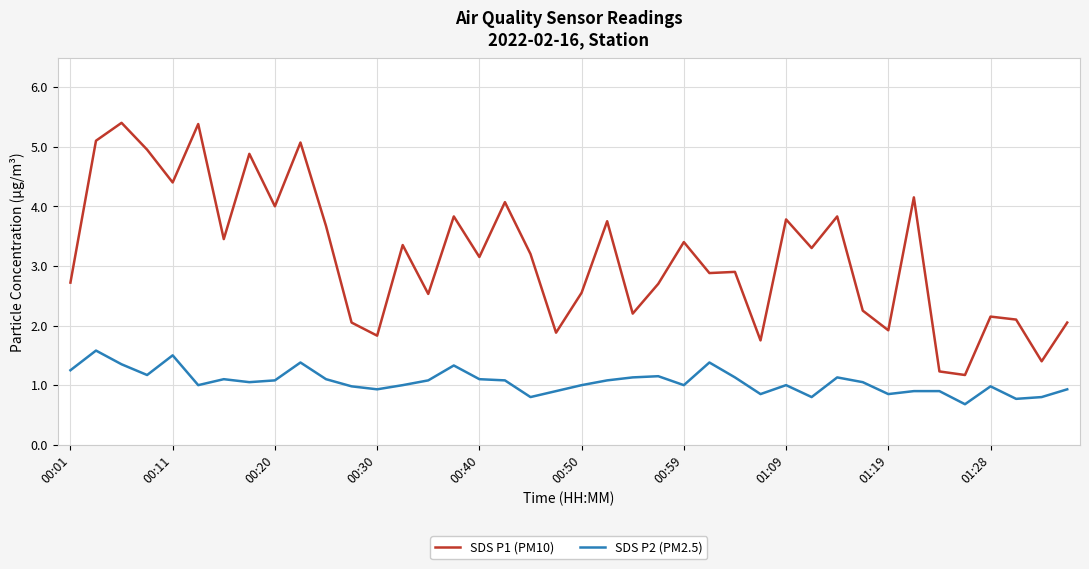

Rank the series by their average value, from highest to lowest.

SDS P1 (PM10), SDS P2 (PM2.5)